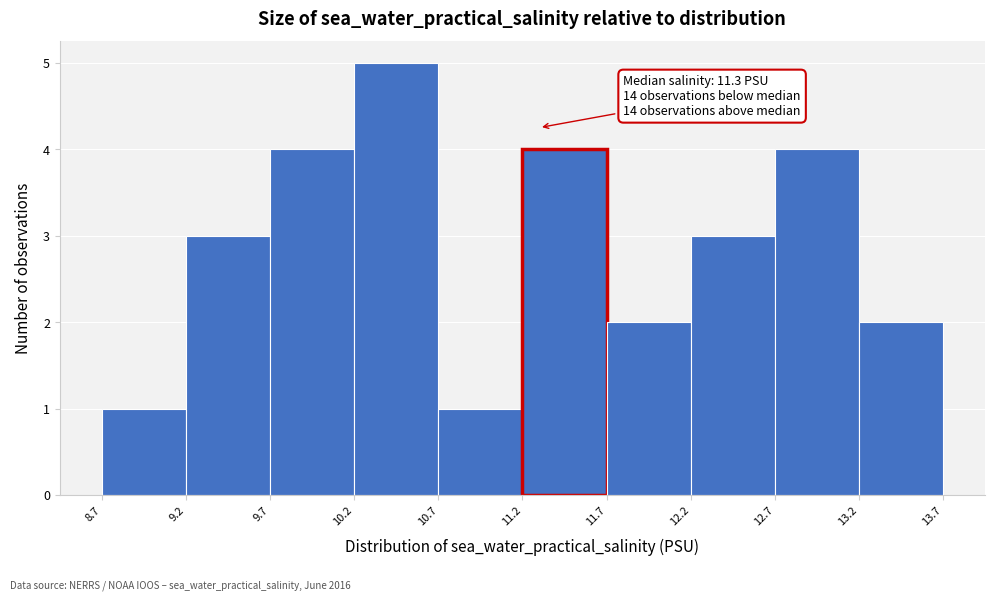

Which range on the x-axis has the tallest bar?

10.2 to 10.7